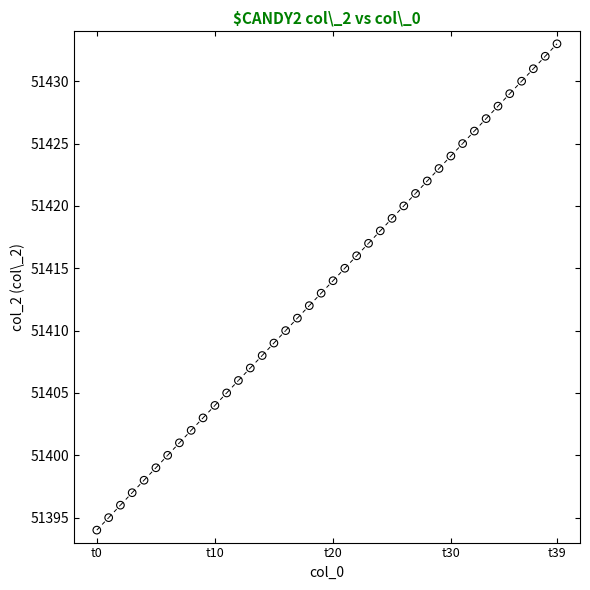

What is the range of Y values (max minus min)?

39